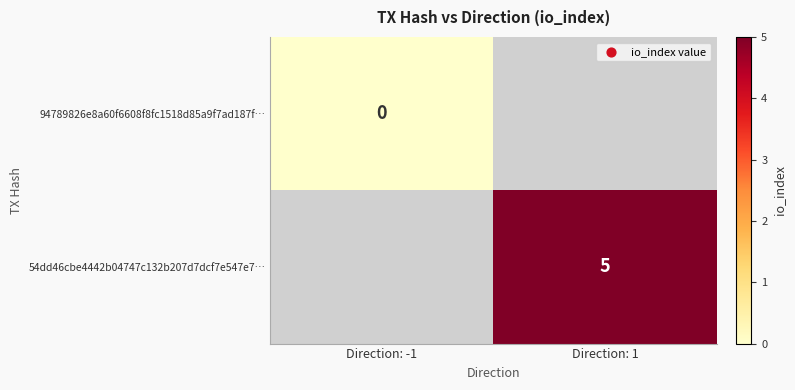

What value does the 54dd46cbe4442b04747c132b207d7dcf7e547e7… series have at Direction: 1?

5.0